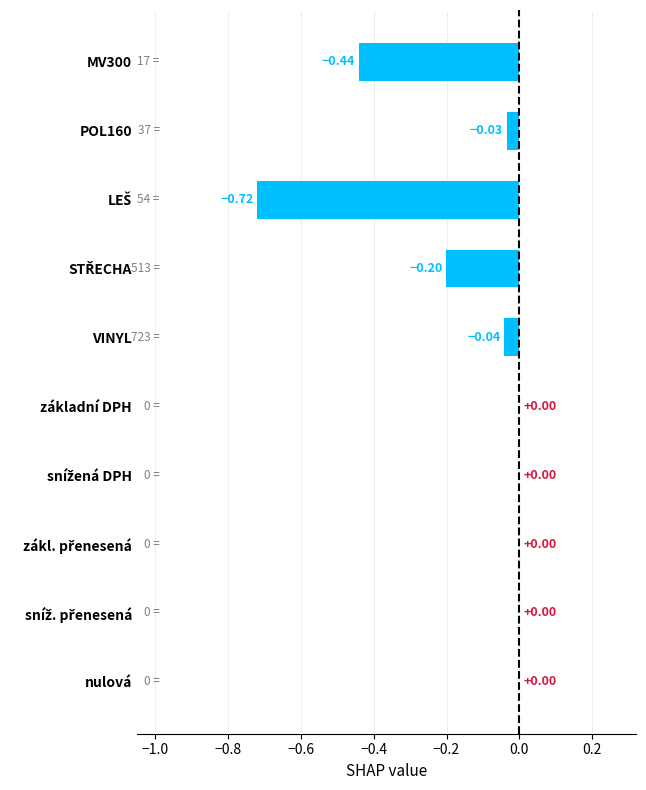

What is the sum of all values?

-1.4